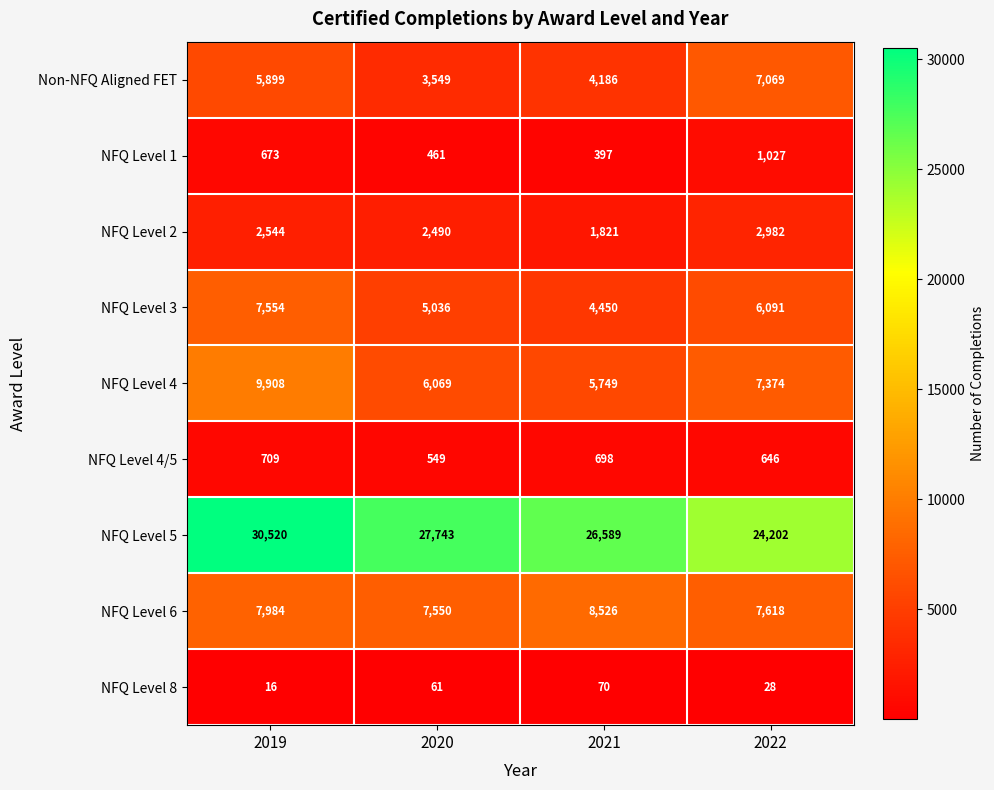

What is the difference between the second highest and second lowest values in the NFQ Level 2 series?

54